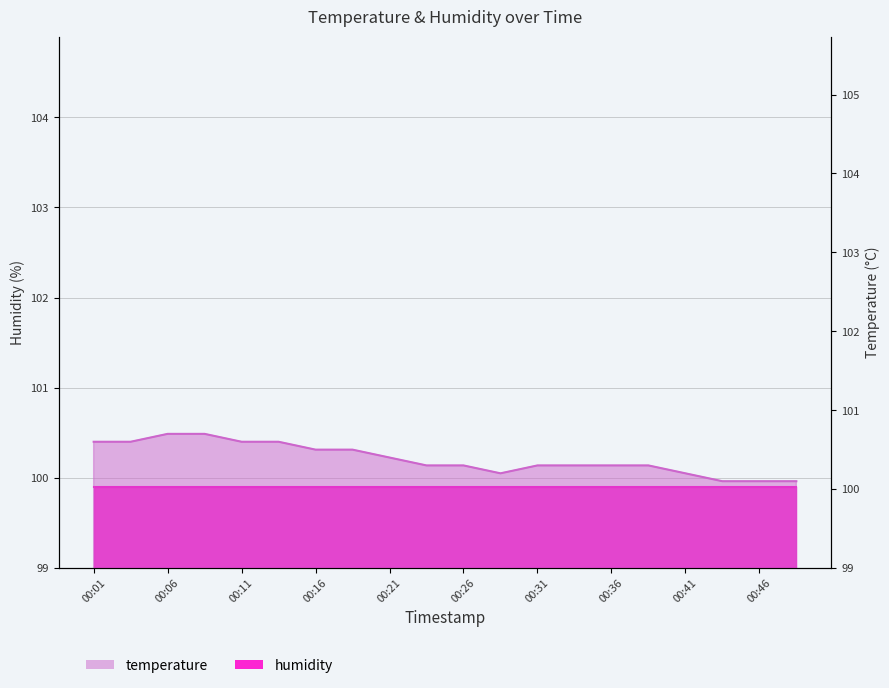

Is it true that the value at 00:11 is 100.6?

True